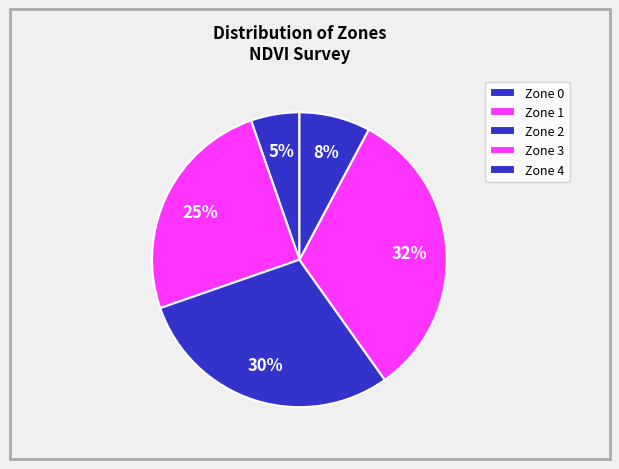

To the nearest percent, what is the difference between the largest and smallest slice percentages?

27%